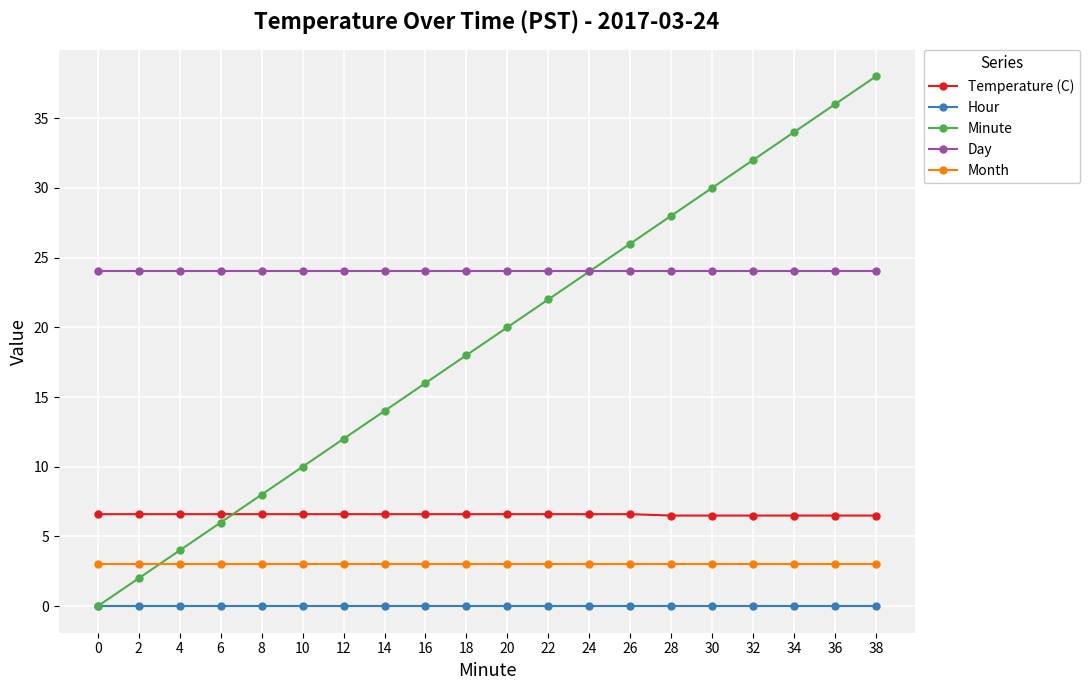

Between 2 and 4, which series saw the biggest shift?

Minute